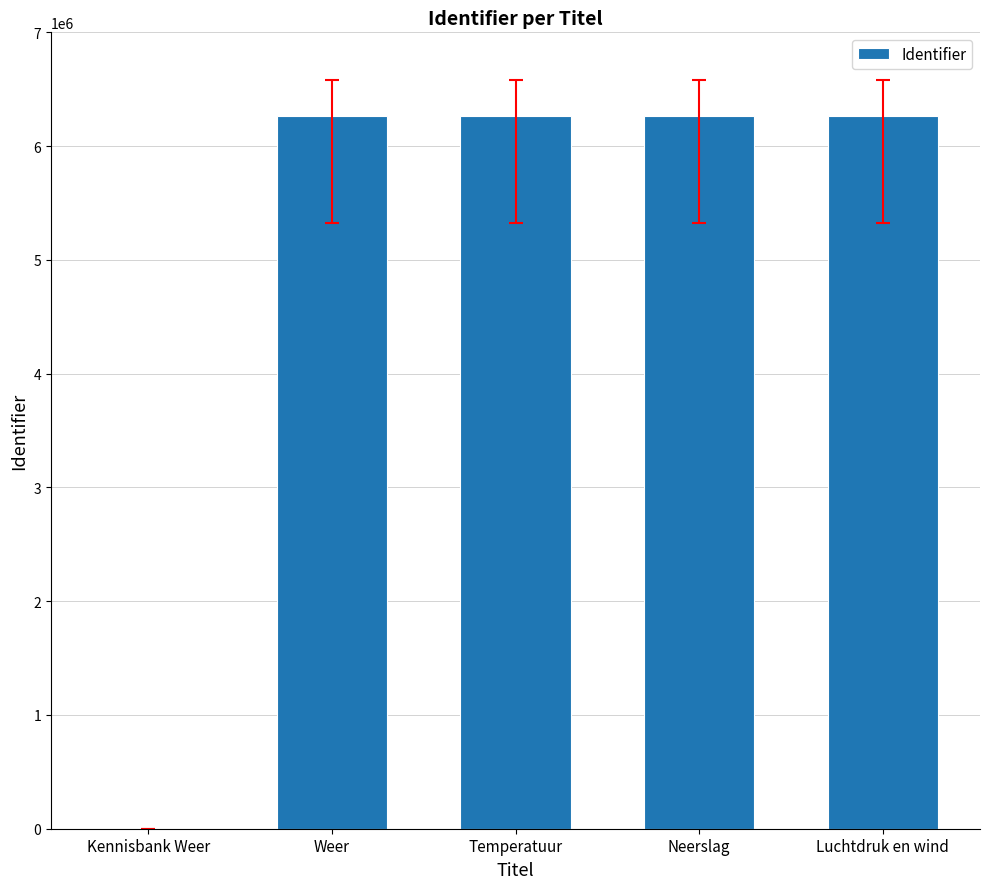

Between Temperatuur and Kennisbank Weer, which is larger?

Temperatuur